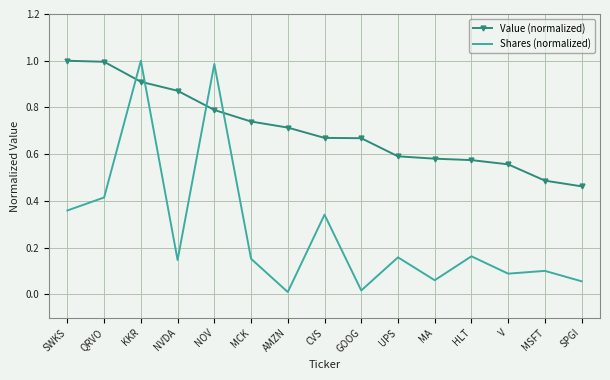

What is the sum of the Value (normalized) values at SPGI and NOV?

1.3